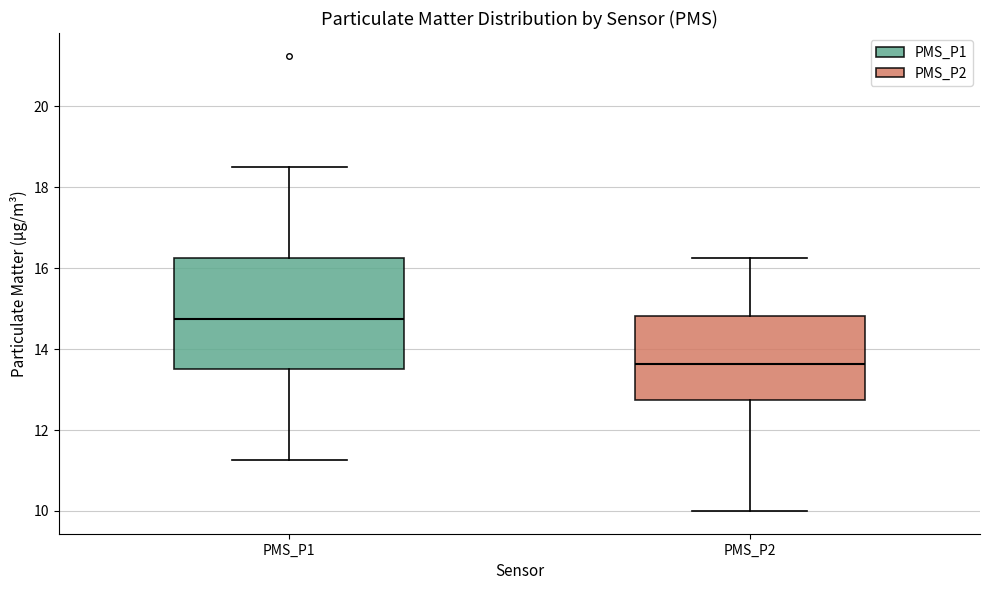

Reading left to right, read every box against the y-axis: the position of its median line, the range the box covers, and the ends of its whiskers. The values are not printed on the chart, so give them approximately, as read against the axis.

PMS_P1: median 14.8, box 13.6 to 16.2, whiskers 11.2 to 18.6
PMS_P2: median 13.6, box 12.8 to 14.8, whiskers 10.0 to 16.2